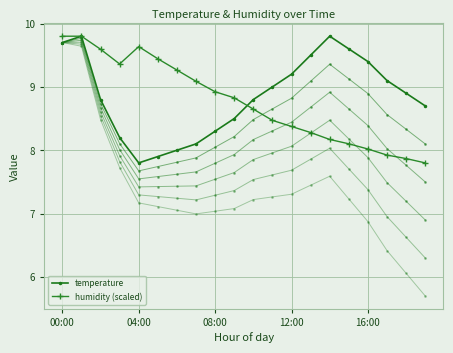

What is the greatest value displayed?

9.8